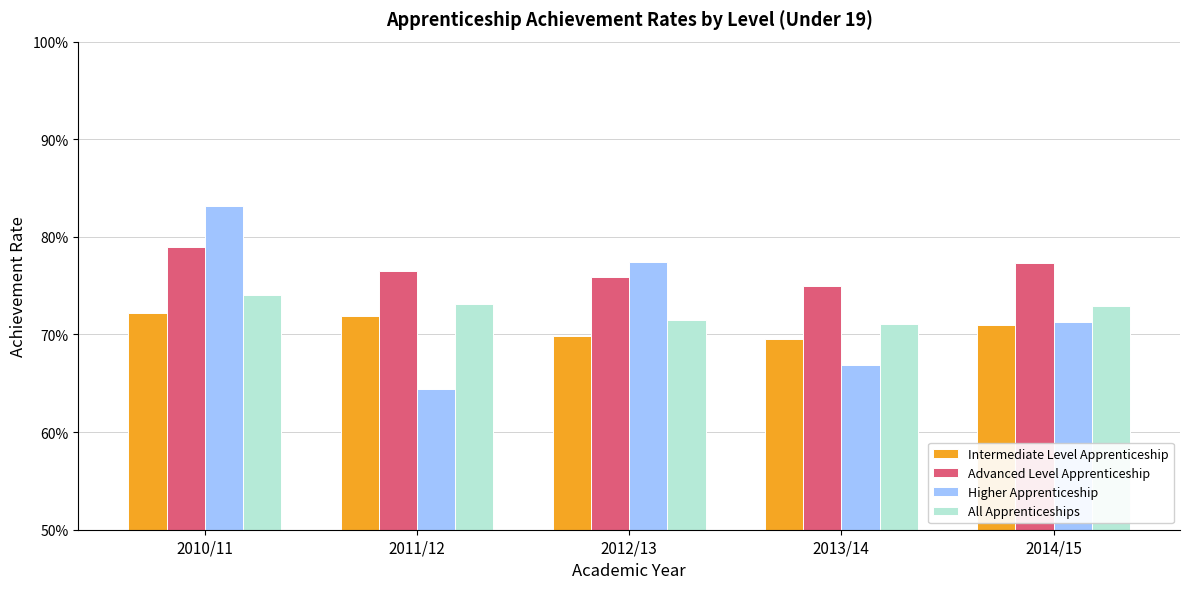

At 2011/12, list the series in order from largest to smallest.

Advanced Level Apprenticeship, All Apprenticeships, Intermediate Level Apprenticeship, Higher Apprenticeship